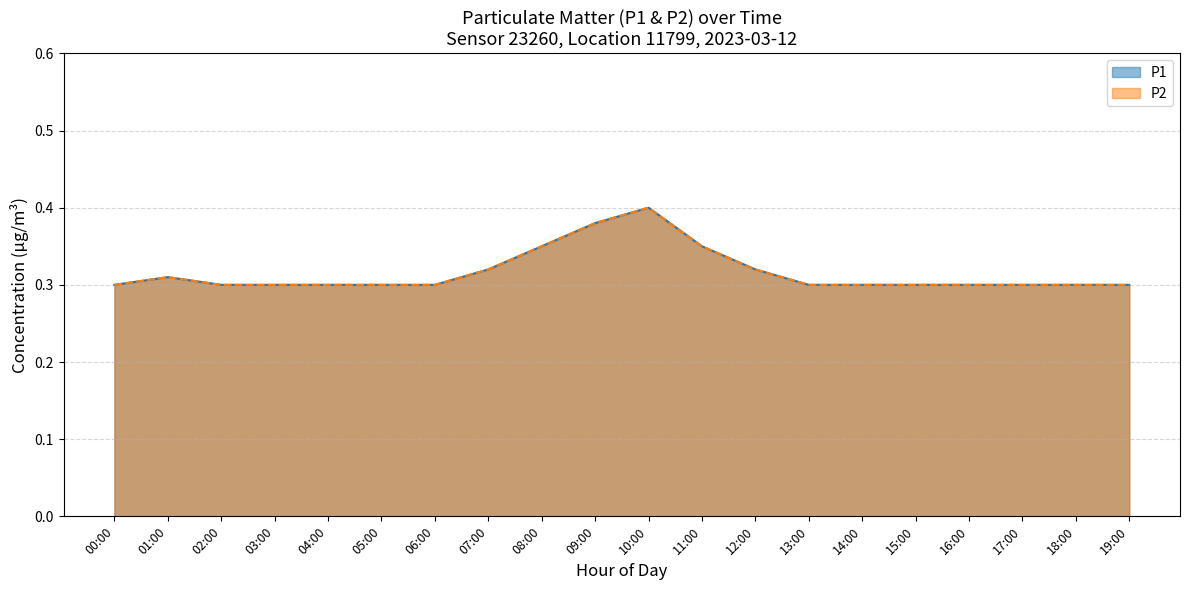

Which category has the lowest value in the P2 series?

00:00